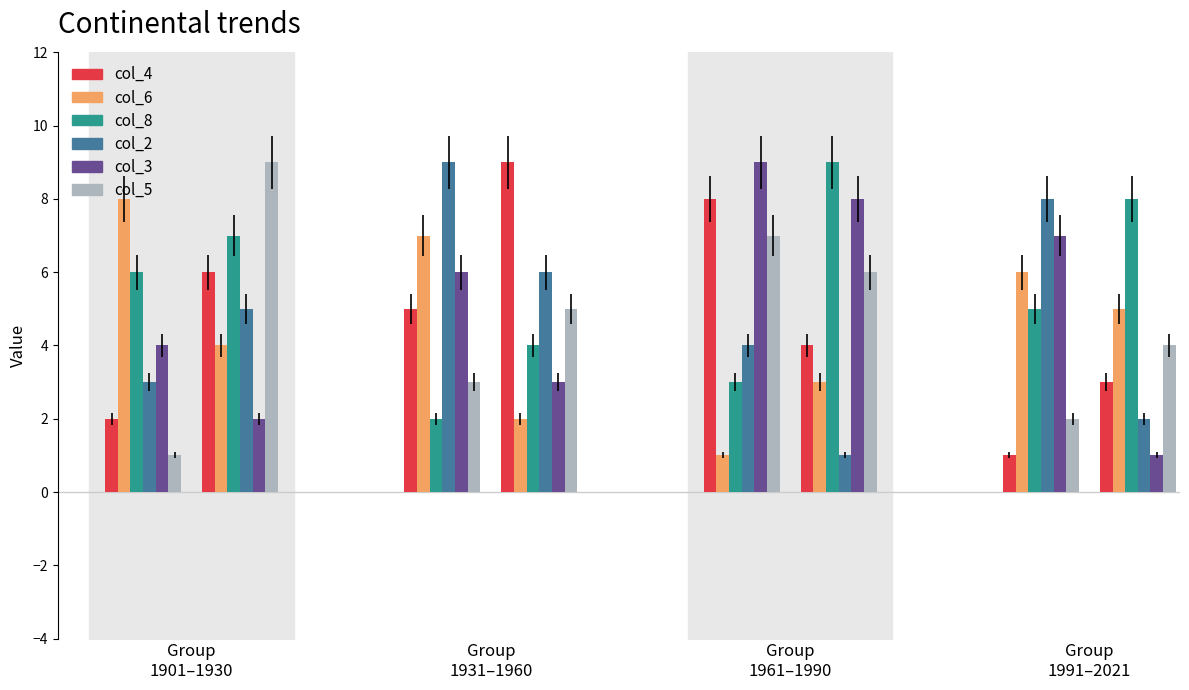

Which has a higher value, 4 or 5?

5